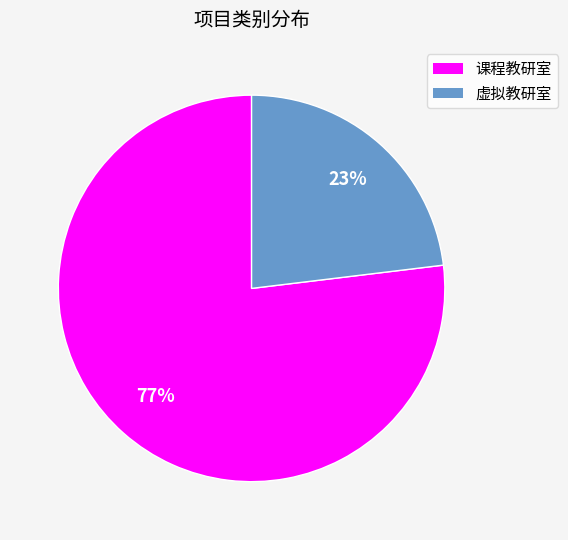

Which category accounts for the majority?

课程教研室